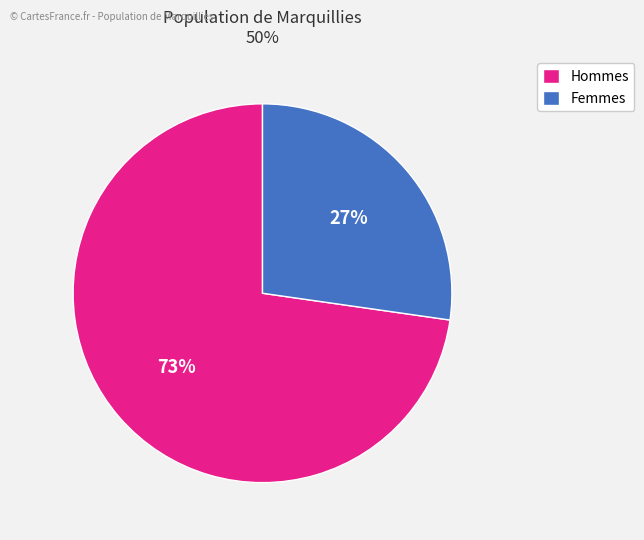

How many slices are in this pie chart?

2